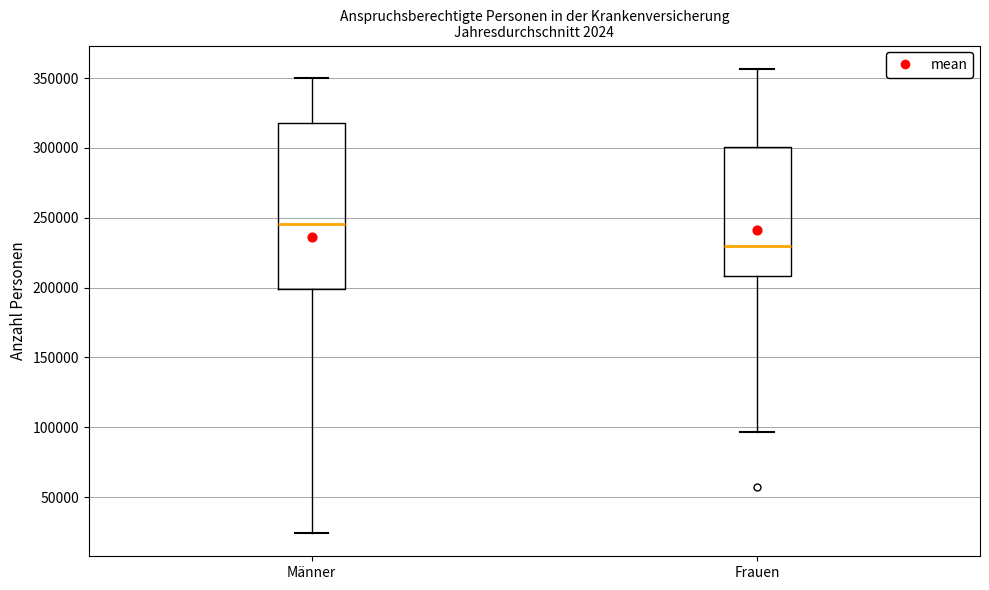

Reading left to right, read every box against the y-axis: the position of its median line, the range the box covers, and the ends of its whiskers. The values are not printed on the chart, so give them approximately, as read against the axis.

Männer: median 245000, box 200000 to 320000, whiskers 25000 to 350000
Frauen: median 230000, box 210000 to 300000, whiskers 95000 to 355000